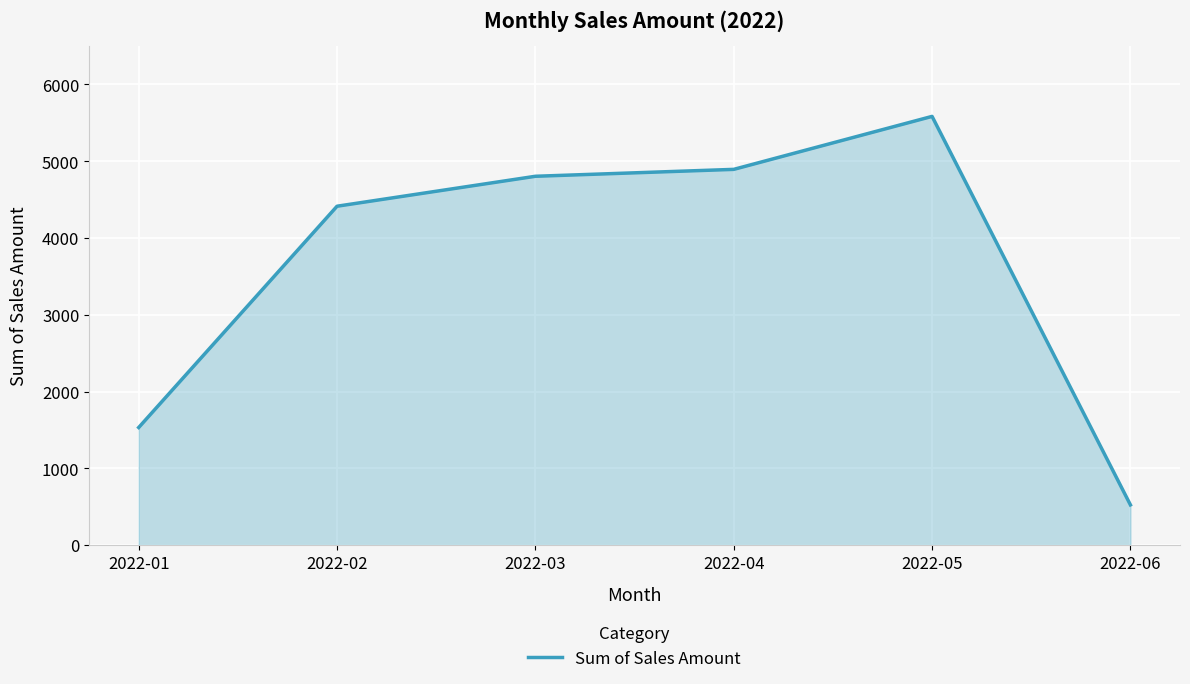

What is the smallest value displayed?

524